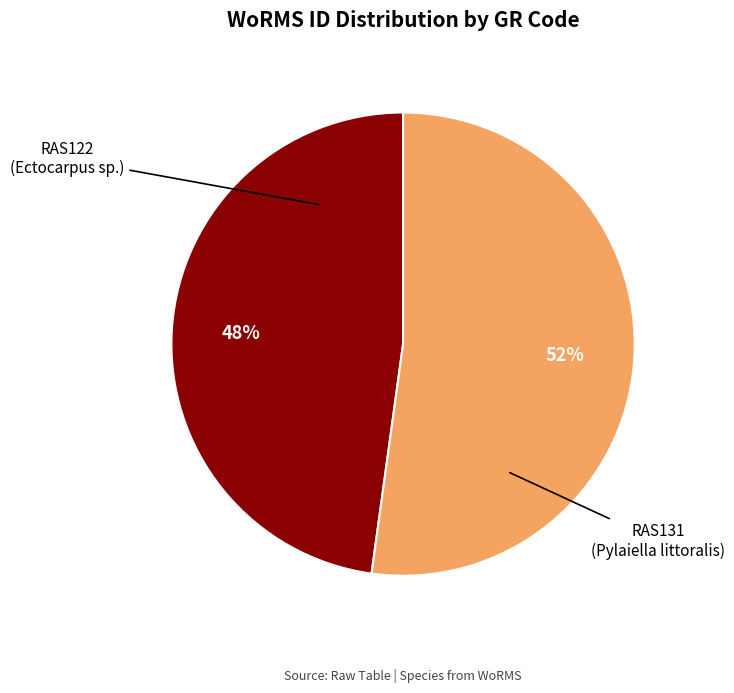

Is there a majority slice in this chart?

Yes